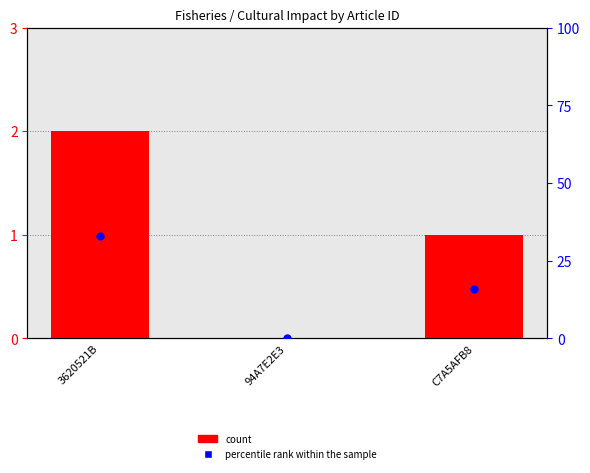

Which series has the largest total across all categories?

percentile rank within the sample